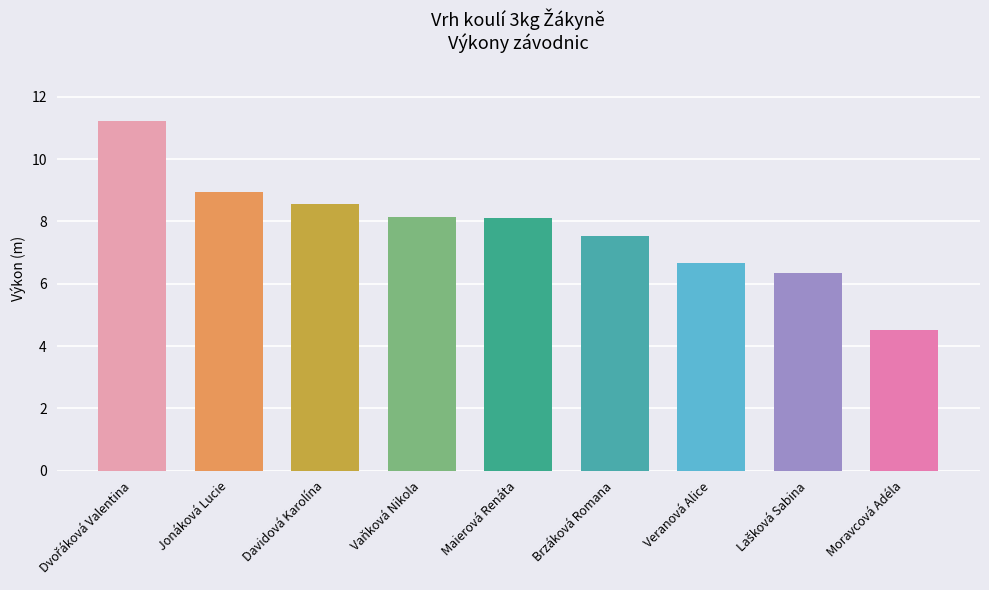

What is the difference between the maximum and second lowest values?

4.9